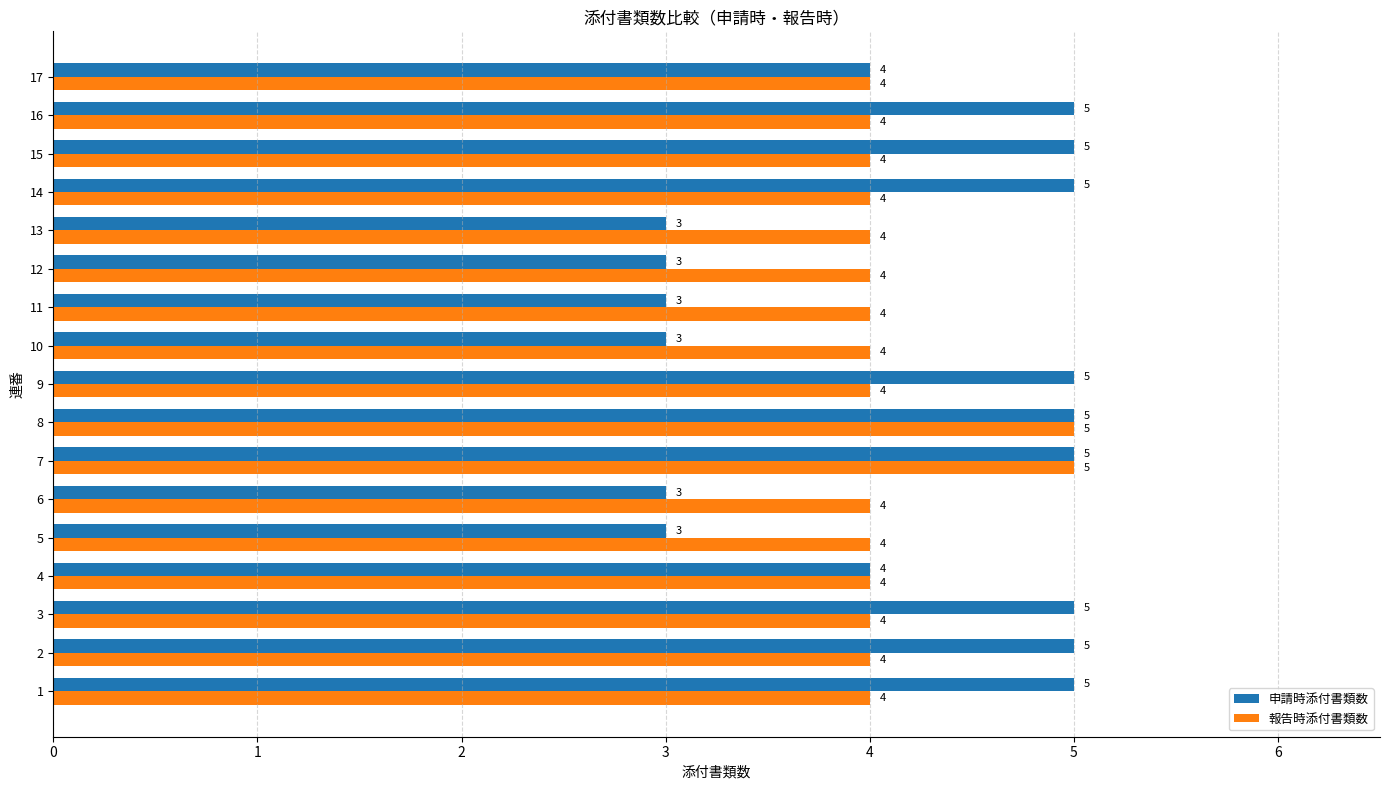

What is the smallest value displayed?

3